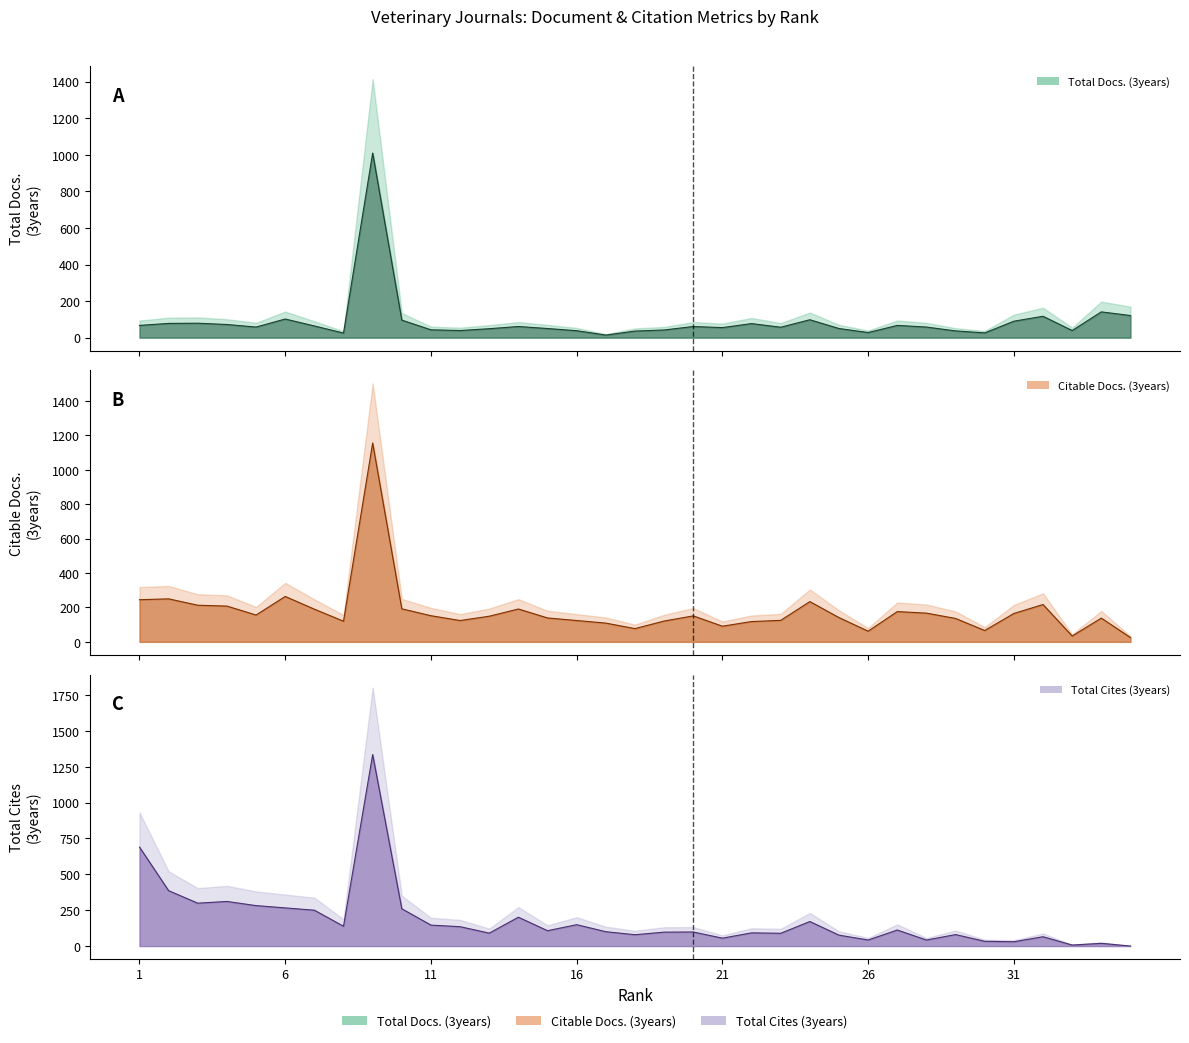

How many data points does each series have?

35